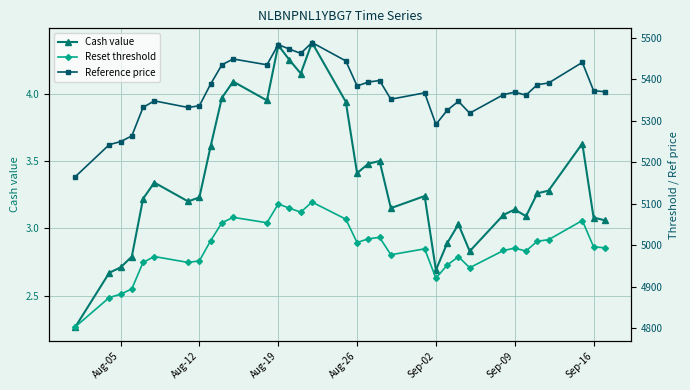

Count the number of data series in this chart.

3